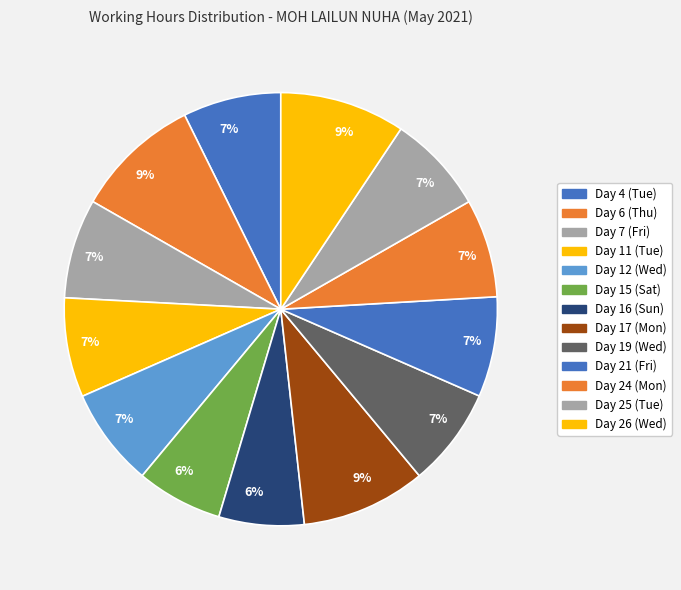

To the nearest percent, what is the average slice percentage?

8%